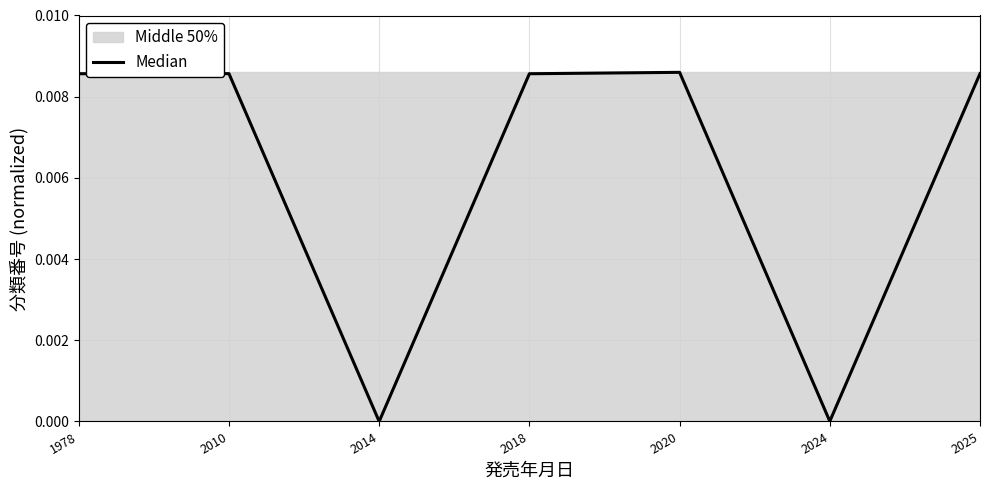

The value at 2010 is 0.0. True or false?

True